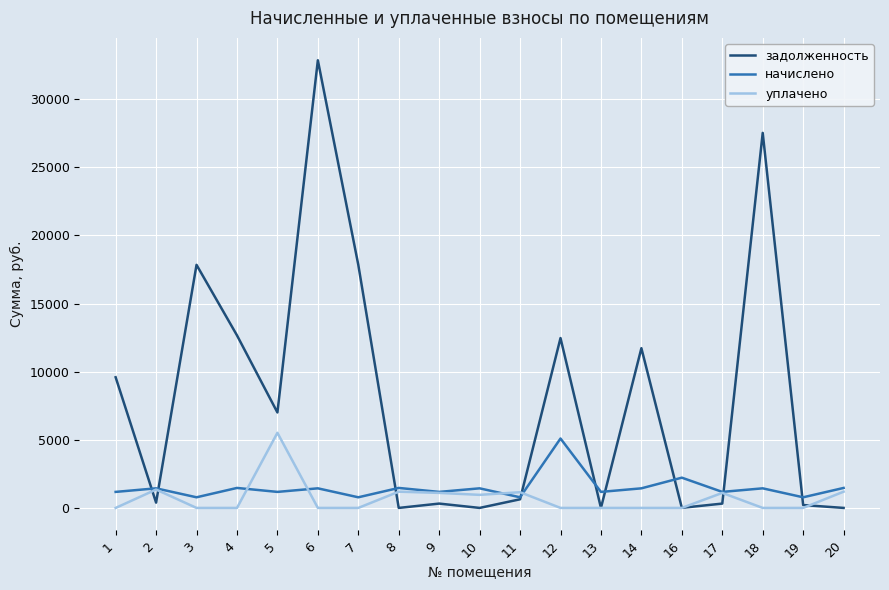

What is the sum of all начислено values?

27900.6